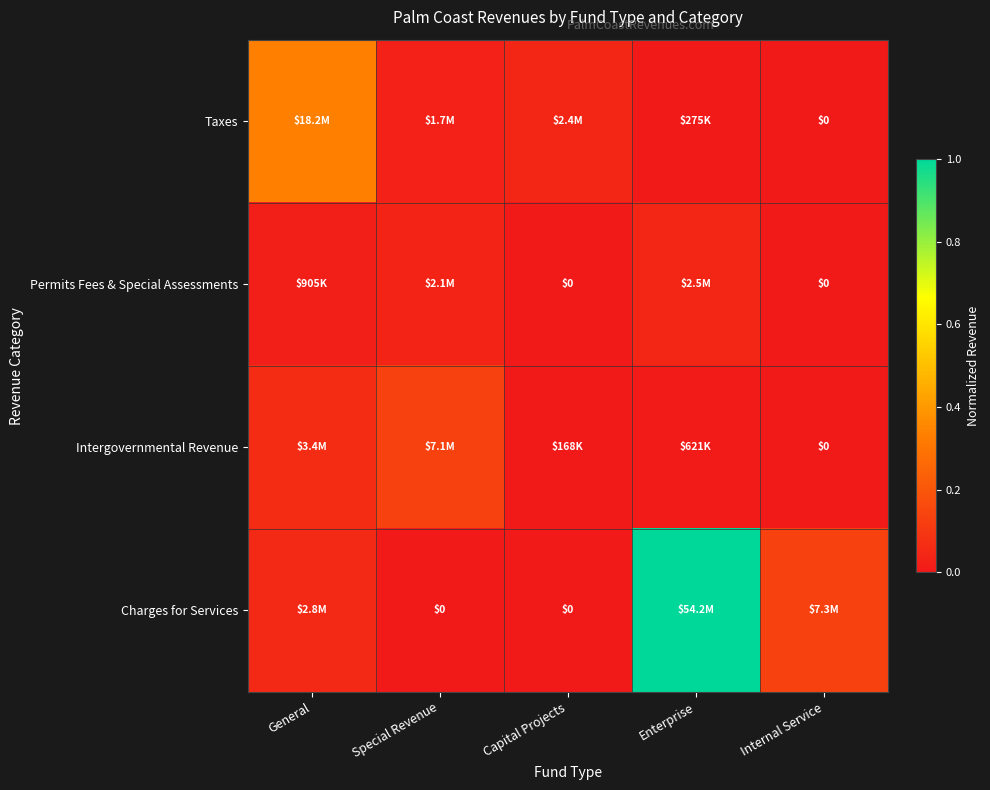

Rank the categories by Charges for Services value from highest to lowest.

Enterprise, Internal Service, General, Special Revenue, Capital Projects